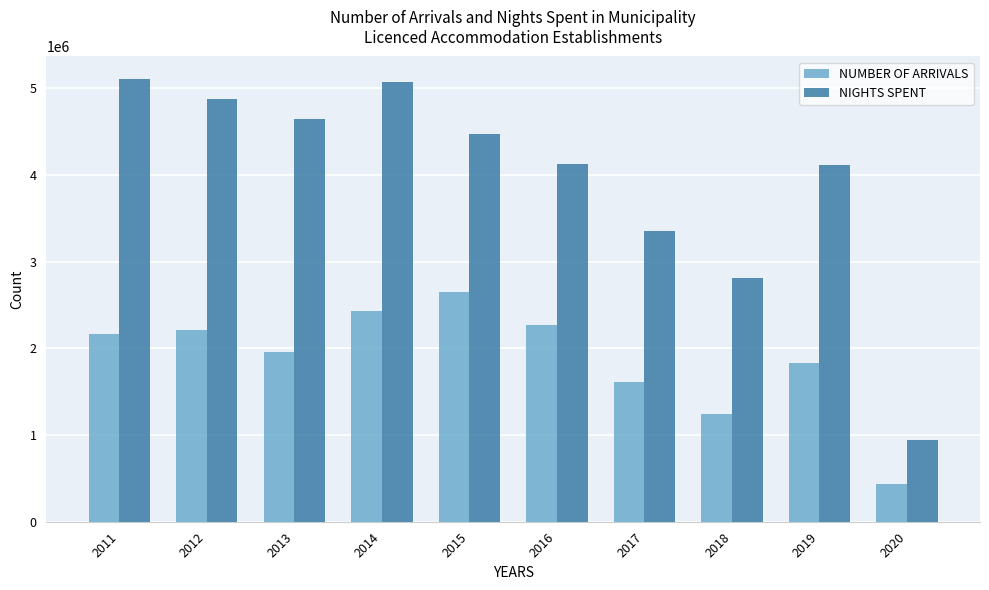

What is the value of the NIGHTS SPENT bar at the 4th from the left?

5068227